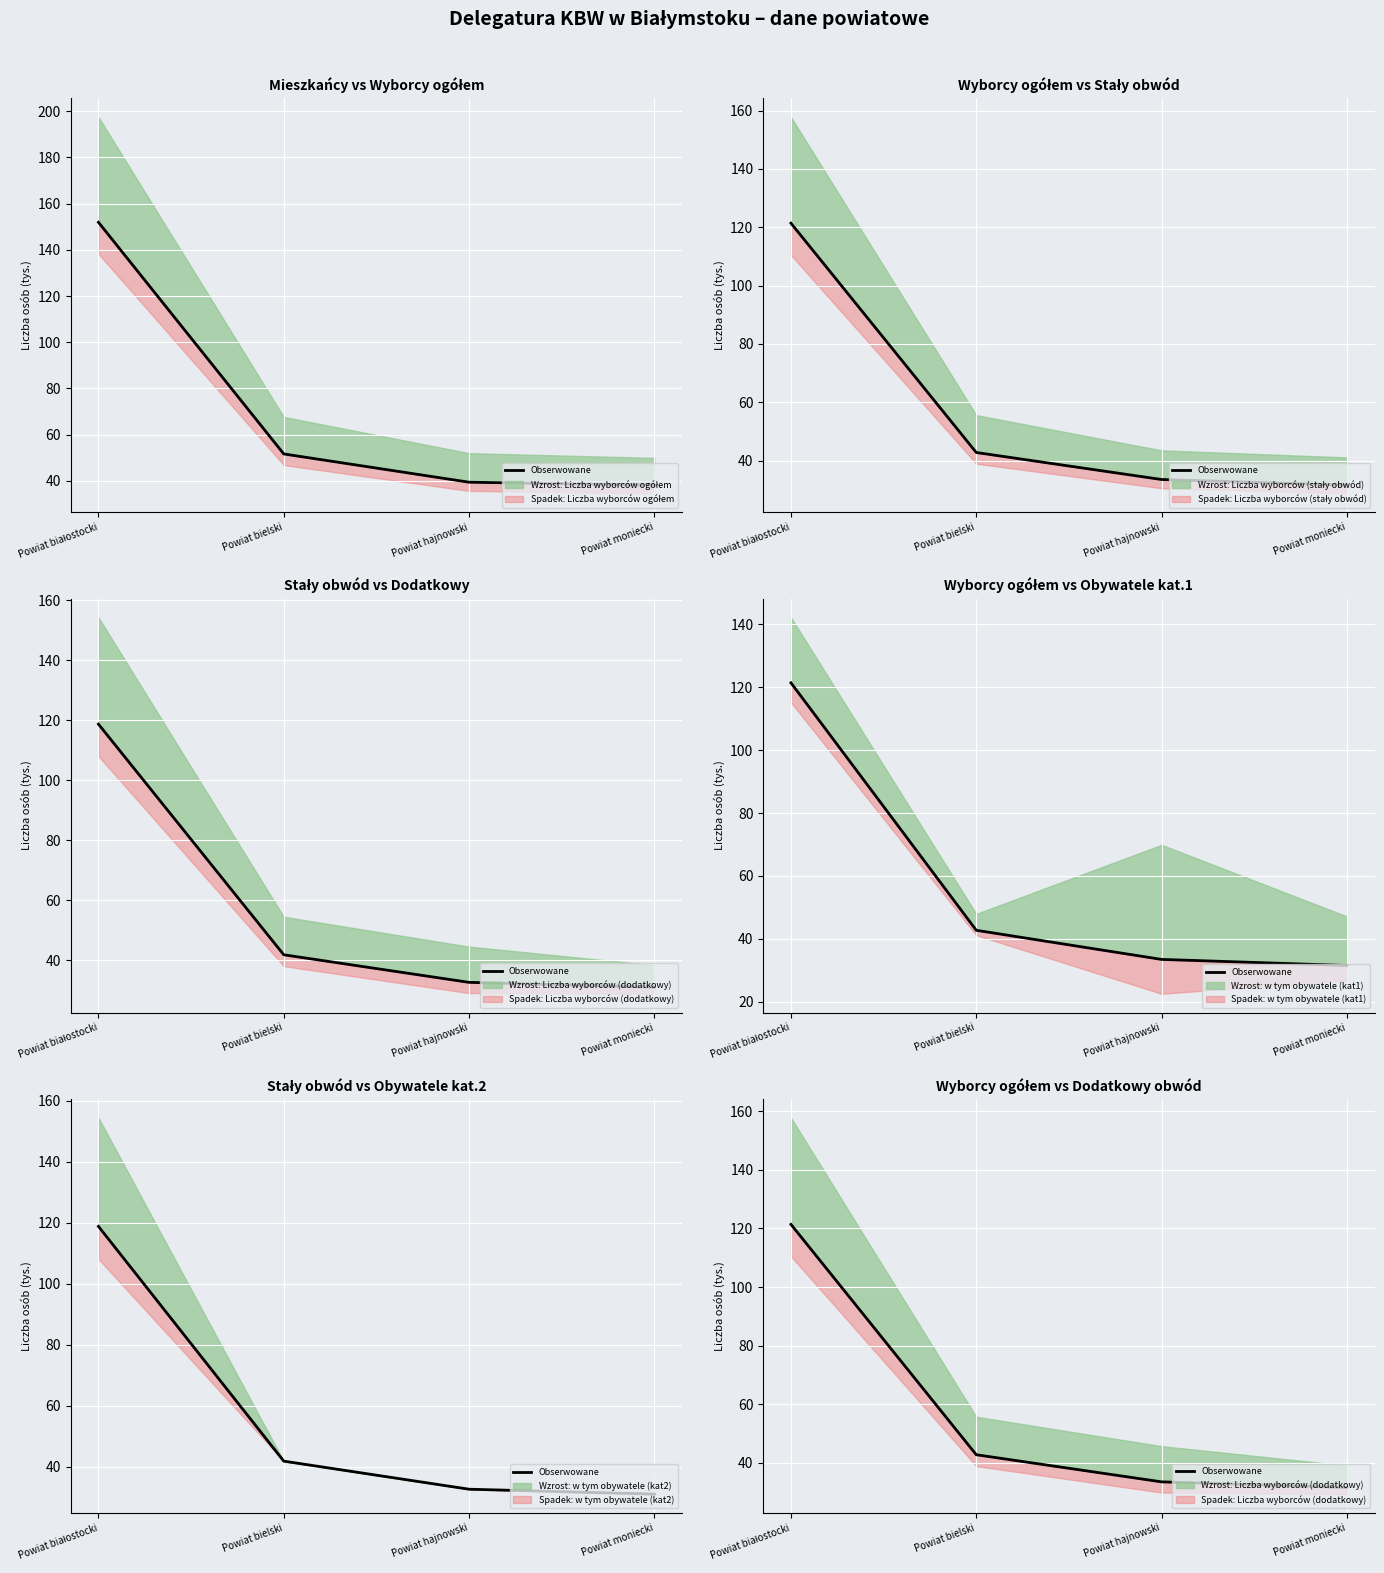

At which label does the data first exceed 42?

Powiat białostocki